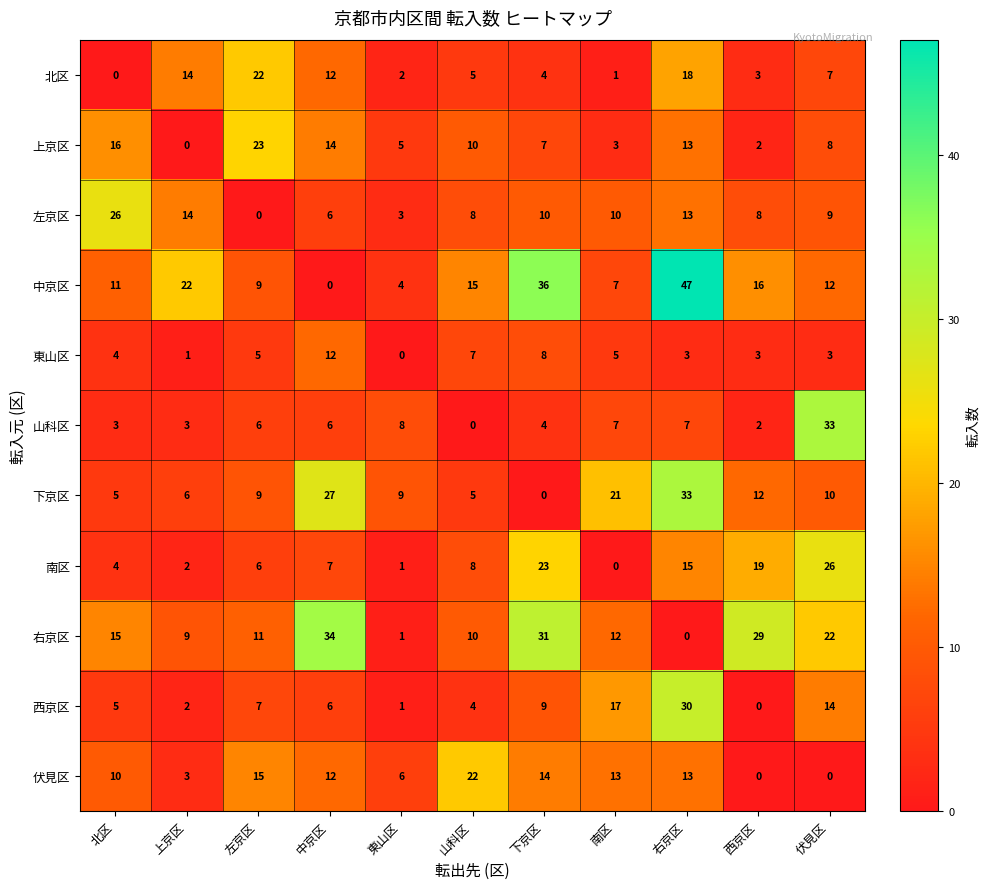

What is the sum of all 左京区 values?

107